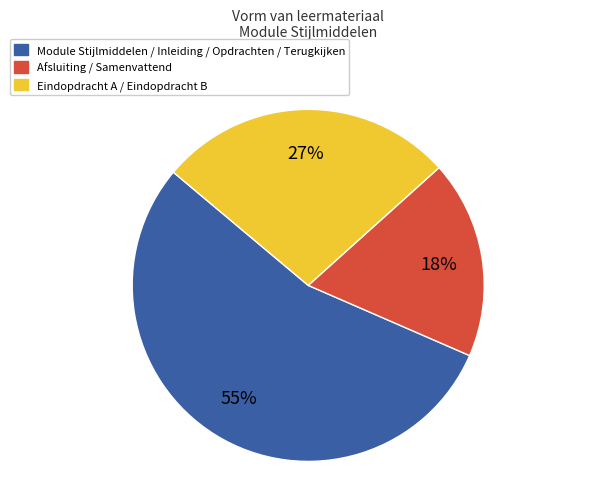

Is there any slice that represents more than half of the pie?

Yes